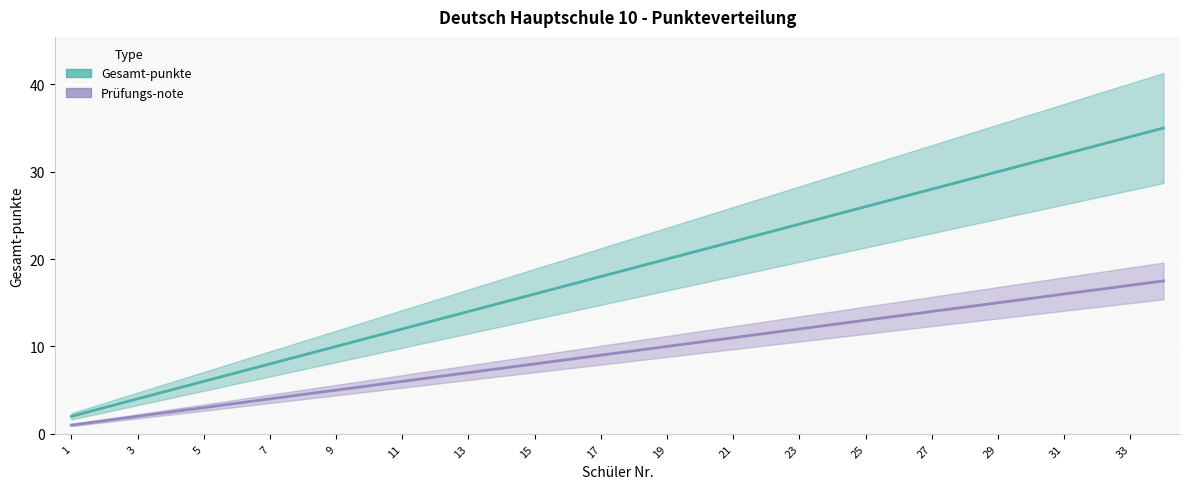

What is the average value of the Gesamt-punkte series?

18.5